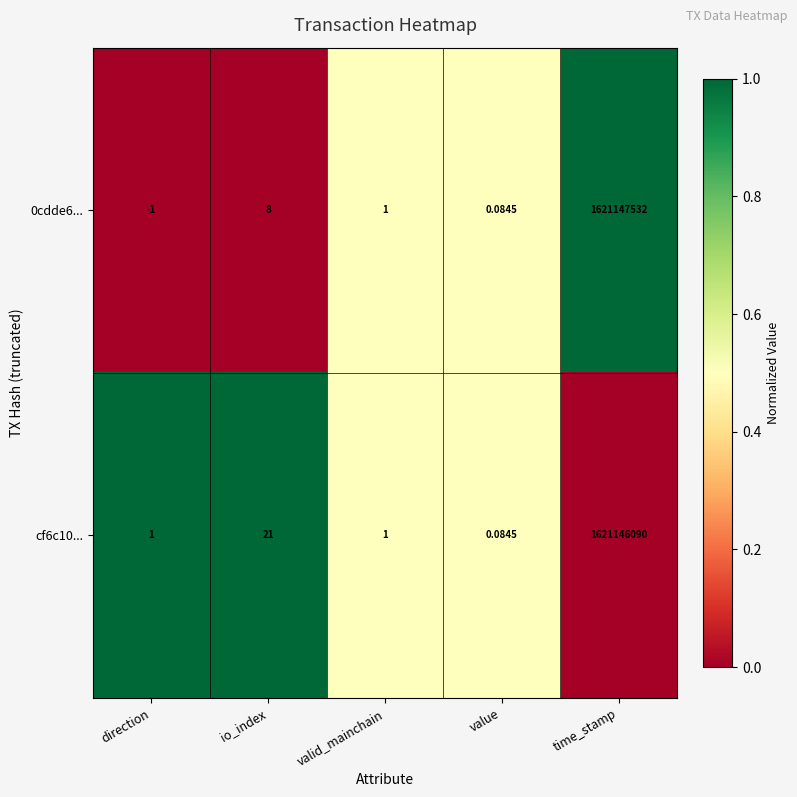

Where is cf6c10... nearest to the value 810573045?

io_index